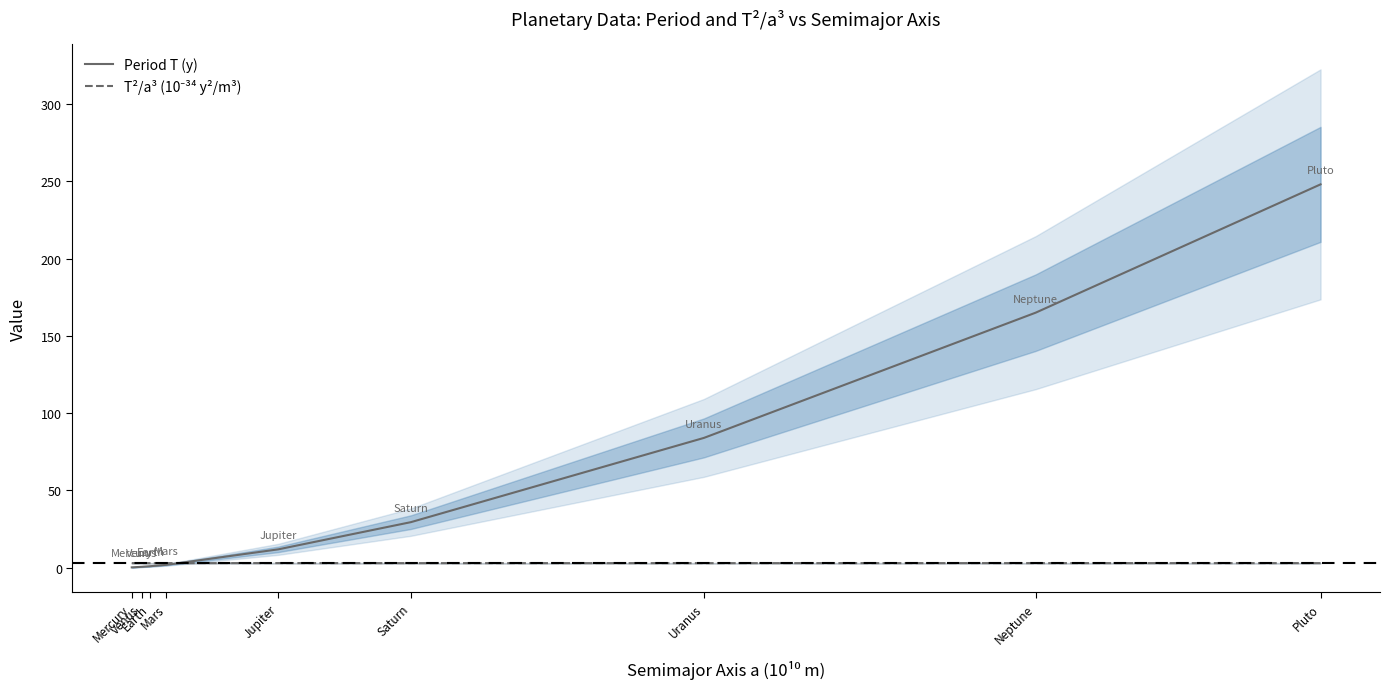

At which label is T²/a³ (10⁻³⁴ y²/m³) closest to 2?

Earth